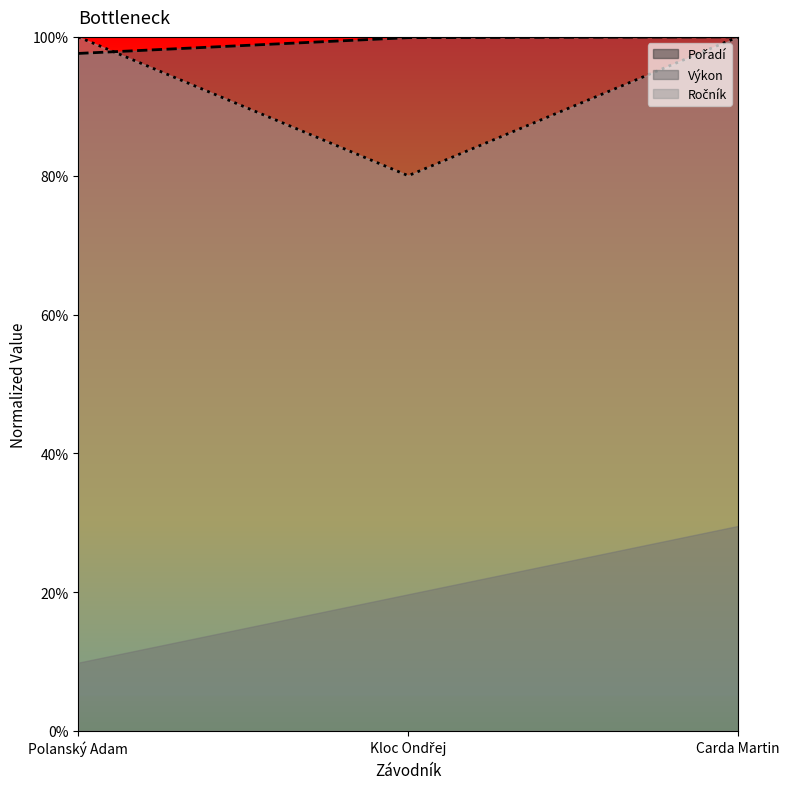

Where is Výkon nearest to the value 9?

Polanský Adam